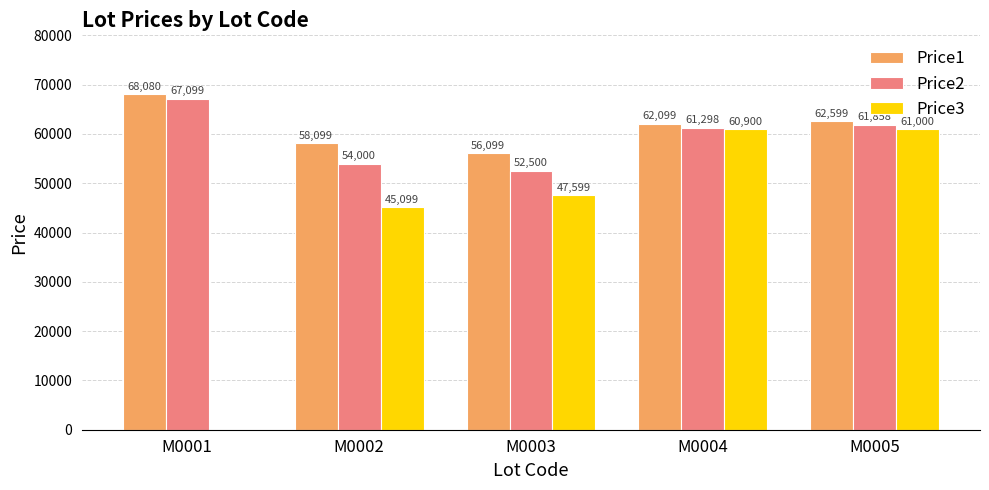

Which series has the largest total across all categories?

Price1